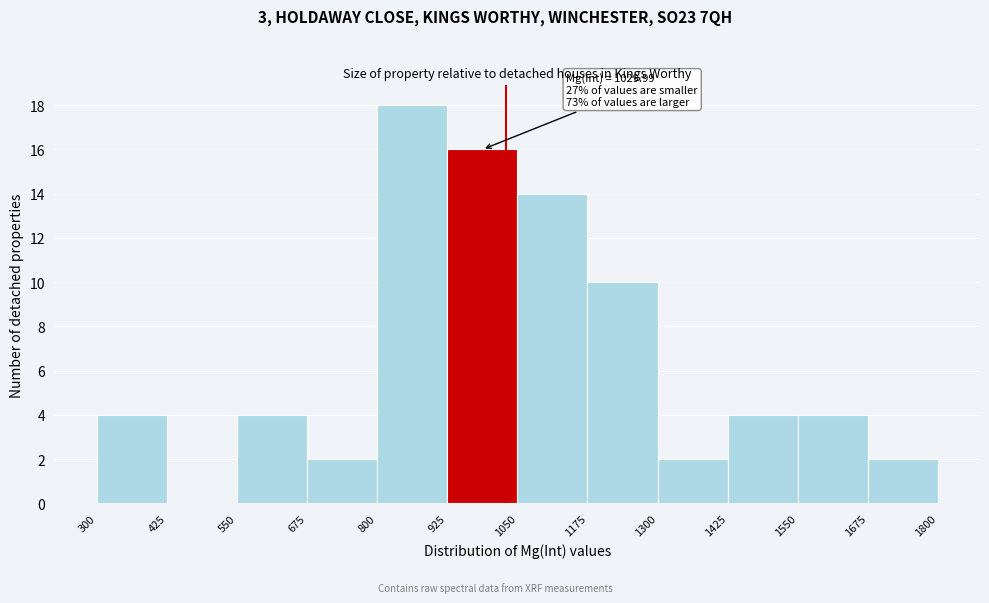

Over which range of the x-axis is the bar tallest?

800 to 925